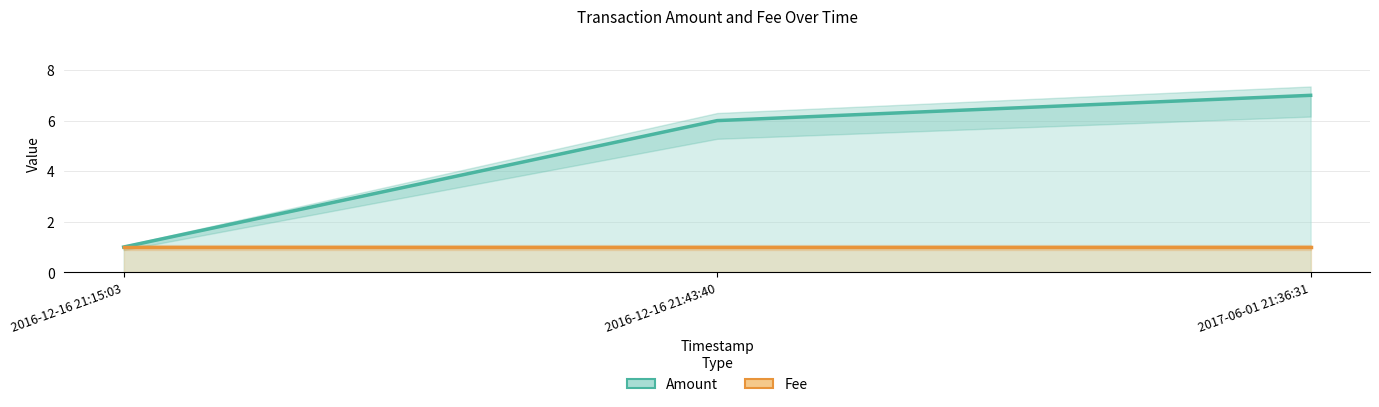

Rank the series by their average value, from highest to lowest.

Amount, Fee